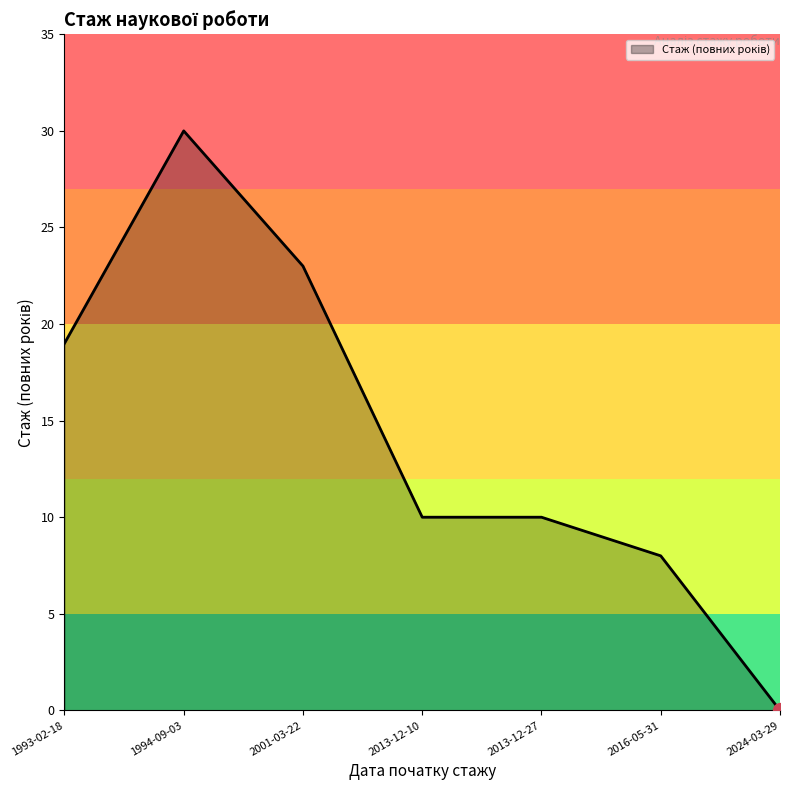

Approximately how many times larger is the value at 2016-05-31 compared to 2013-12-10?

0.8